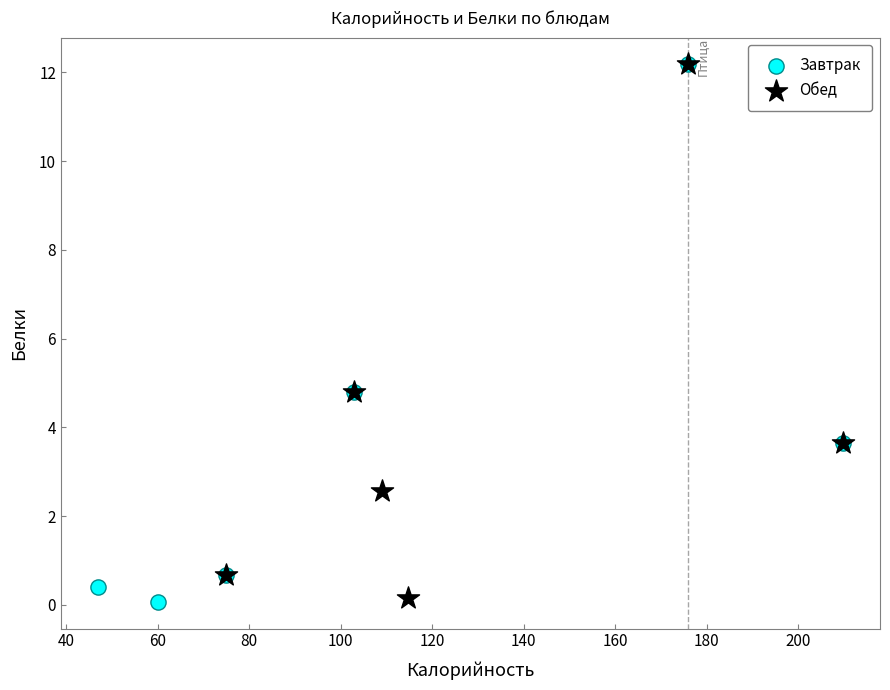

What are all the series names shown in the legend?

Завтрак, Обед